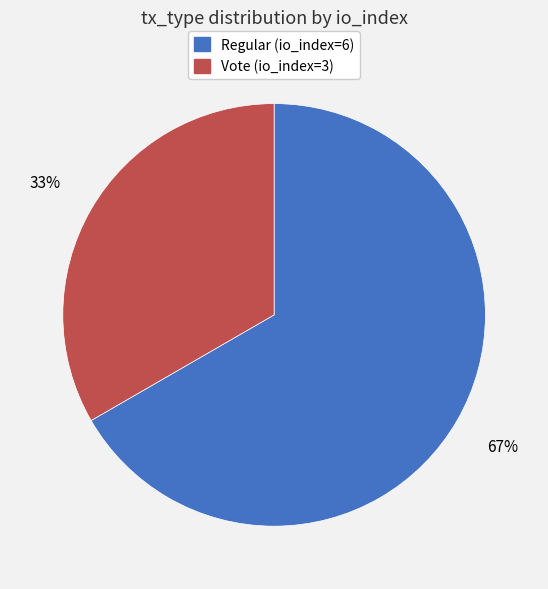

Does Vote (io_index=3) represent more than half of the total?

No